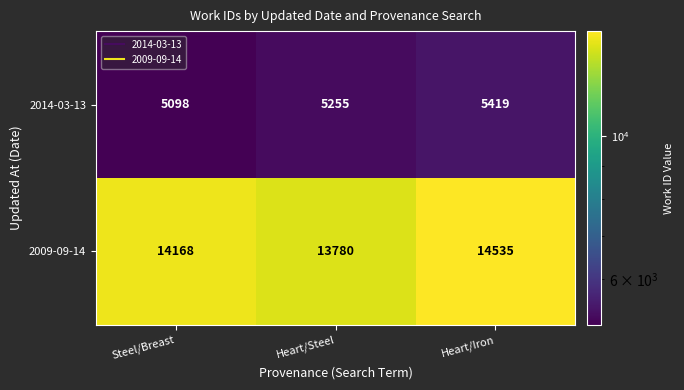

Which category has the highest value in the 2014-03-13 series?

Heart/Iron